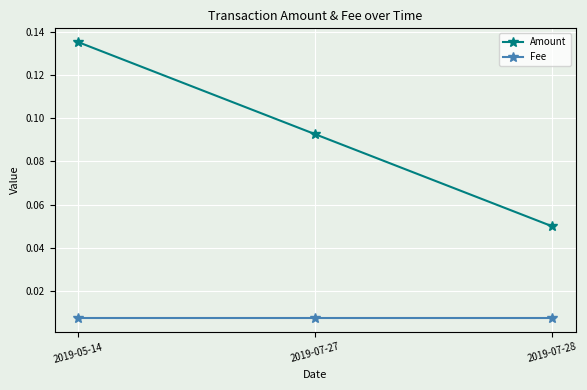

The Amount series shows 0.0 at 2019-07-27. True or false?

False